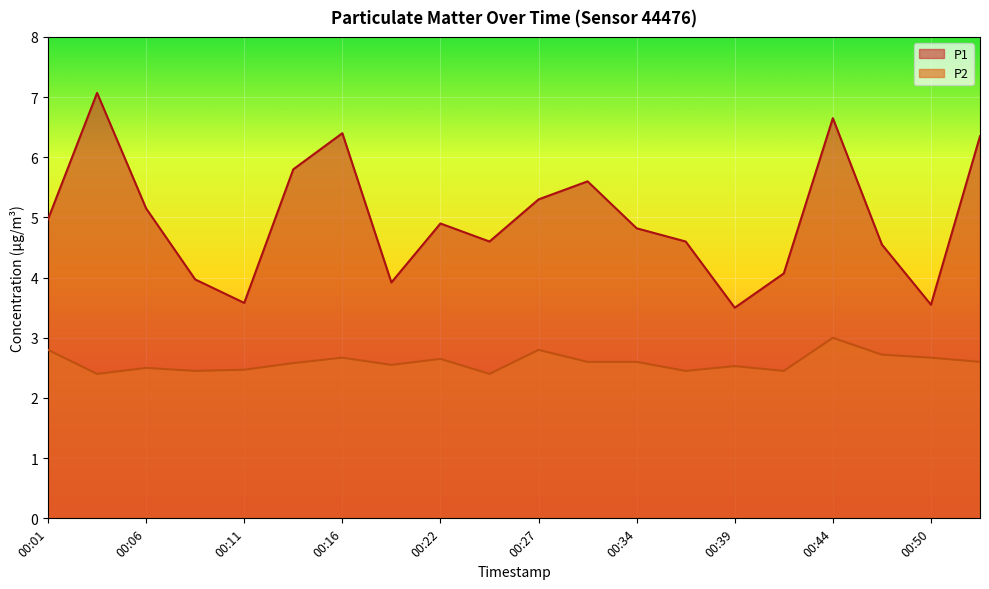

Reading left to right, what are all the values shown in this chart?

P1: 00:01=5.0	00:03=7.1	00:06=5.2	00:09=4.0	00:11=3.6	00:14=5.8	00:16=6.4	00:19=3.9	00:22=4.9	00:24=4.6	00:27=5.3	00:32=5.6	00:34=4.8	00:37=4.6	00:39=3.5	00:42=4.1	00:44=6.7	00:47=4.5	00:50=3.5	00:52=6.3
P2: 00:01=2.8	00:03=2.4	00:06=2.5	00:09=2.5	00:11=2.5	00:14=2.6	00:16=2.7	00:19=2.5	00:22=2.6	00:24=2.4	00:27=2.8	00:32=2.6	00:34=2.6	00:37=2.5	00:39=2.5	00:42=2.5	00:44=3.0	00:47=2.7	00:50=2.7	00:52=2.6